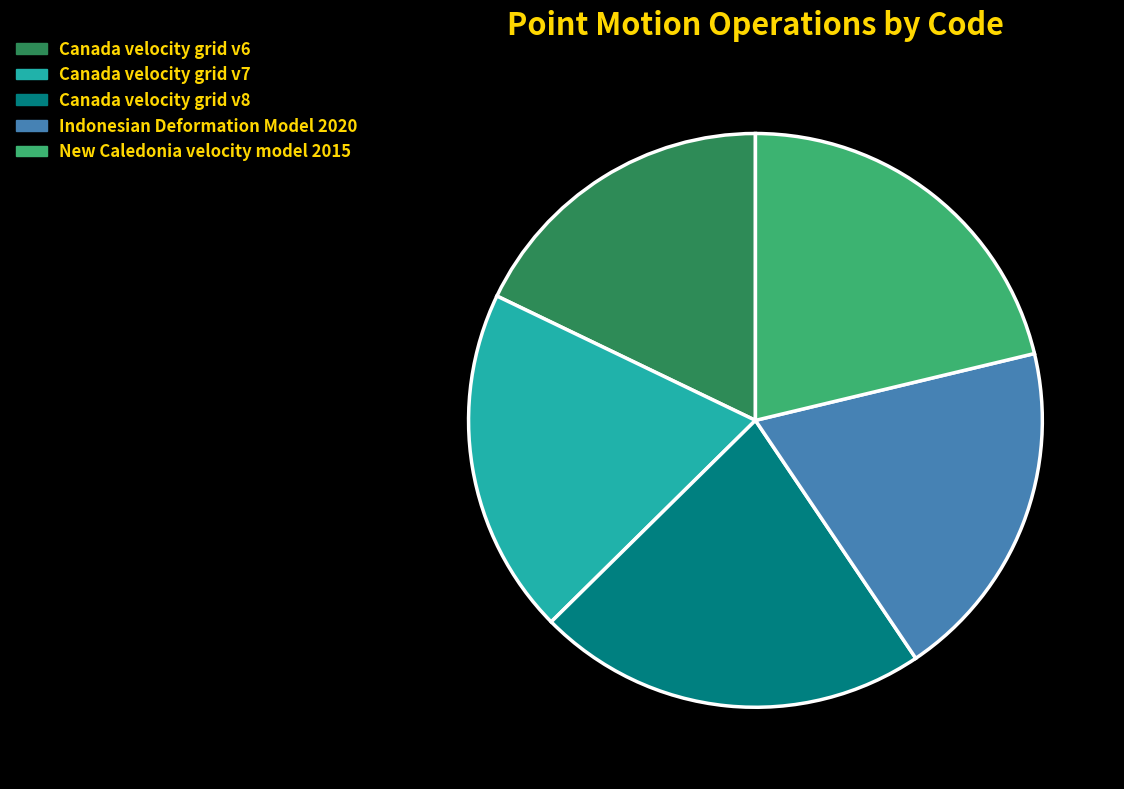

What is the smallest slice in the pie chart?

Canada velocity grid v6